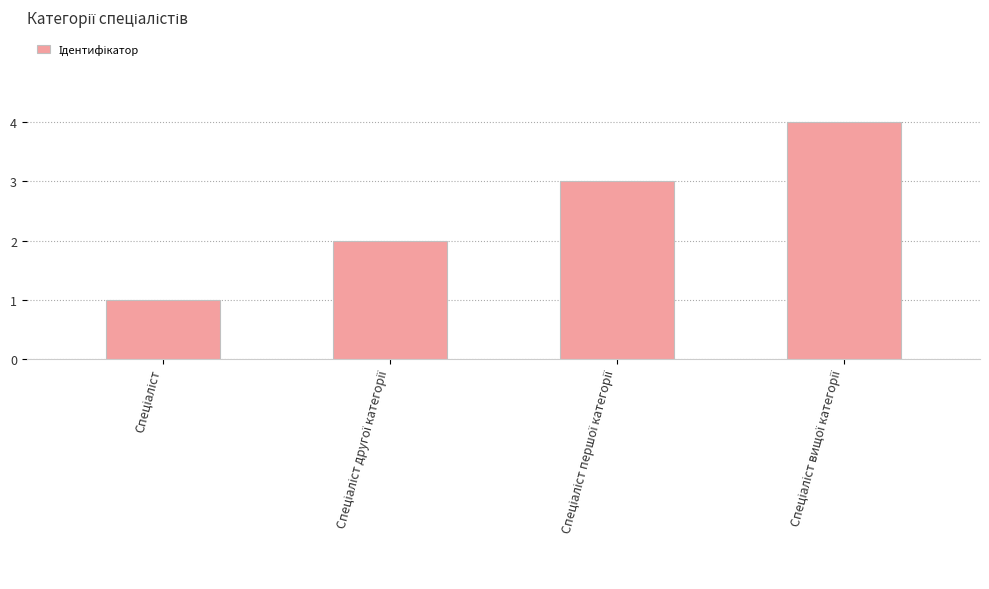

How many bars are there in total?

4